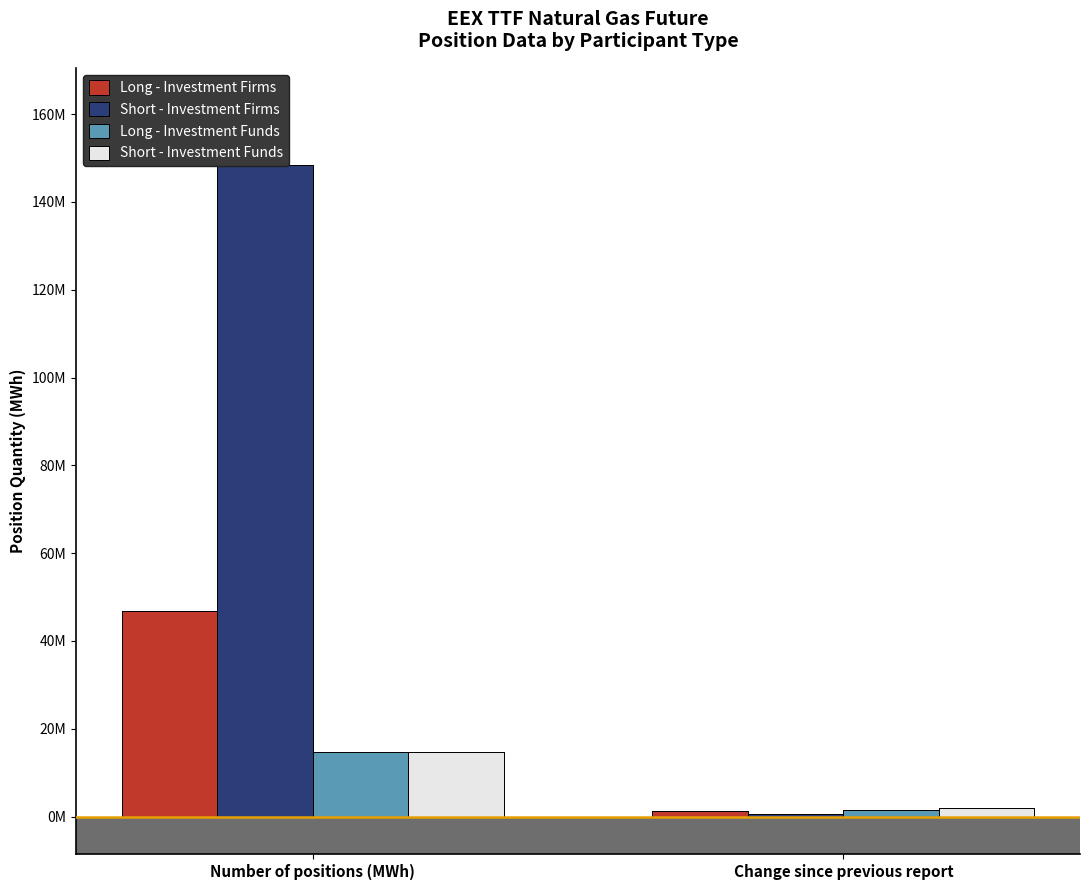

Rank the series by their maximum value, from highest to lowest.

Short - Investment Firms, Long - Investment Firms, Long - Investment Funds, Short - Investment Funds